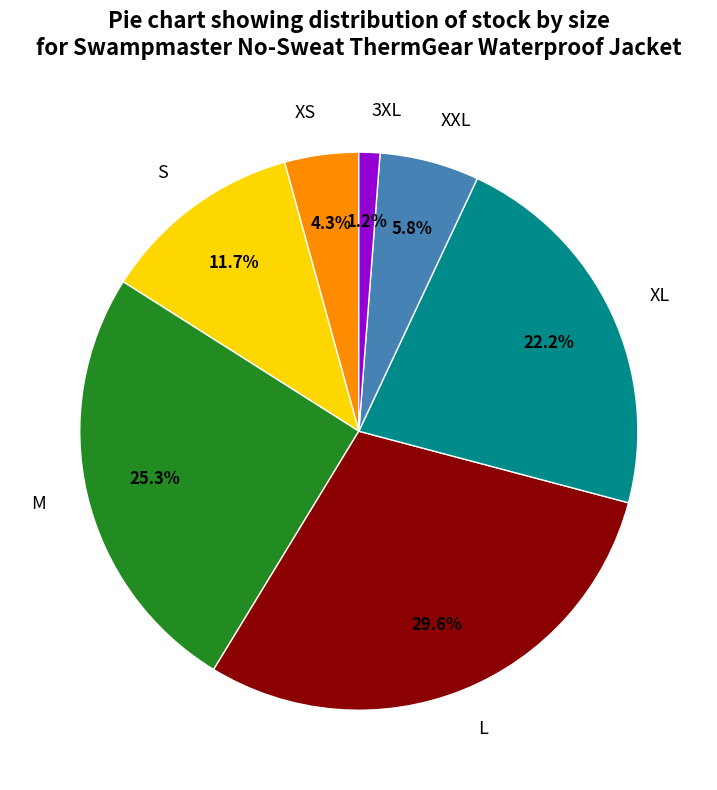

Rank the categories by value from highest to lowest.

L, M, XL, S, XXL, XS, 3XL